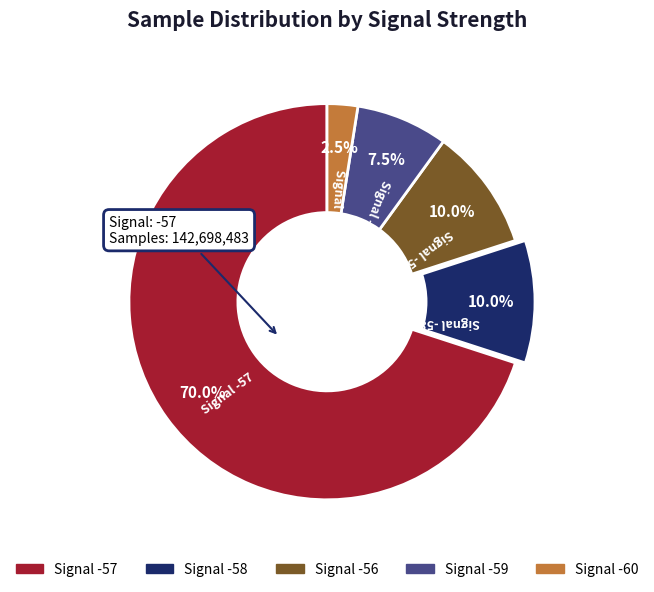

Does any single category account for the majority?

Yes